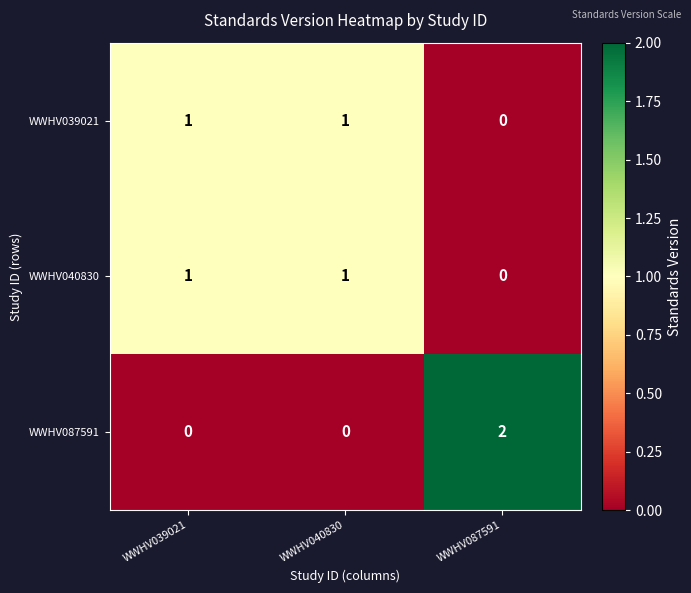

Count the WWHV040830 values in the range 0 to 1.

3